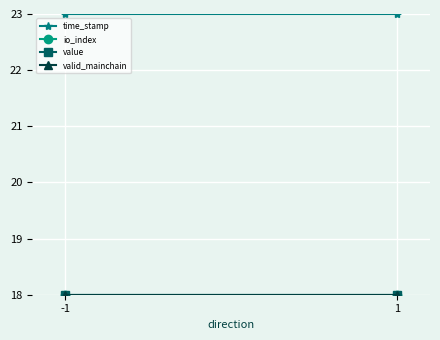

Between -1 and 1, which is larger?

-1